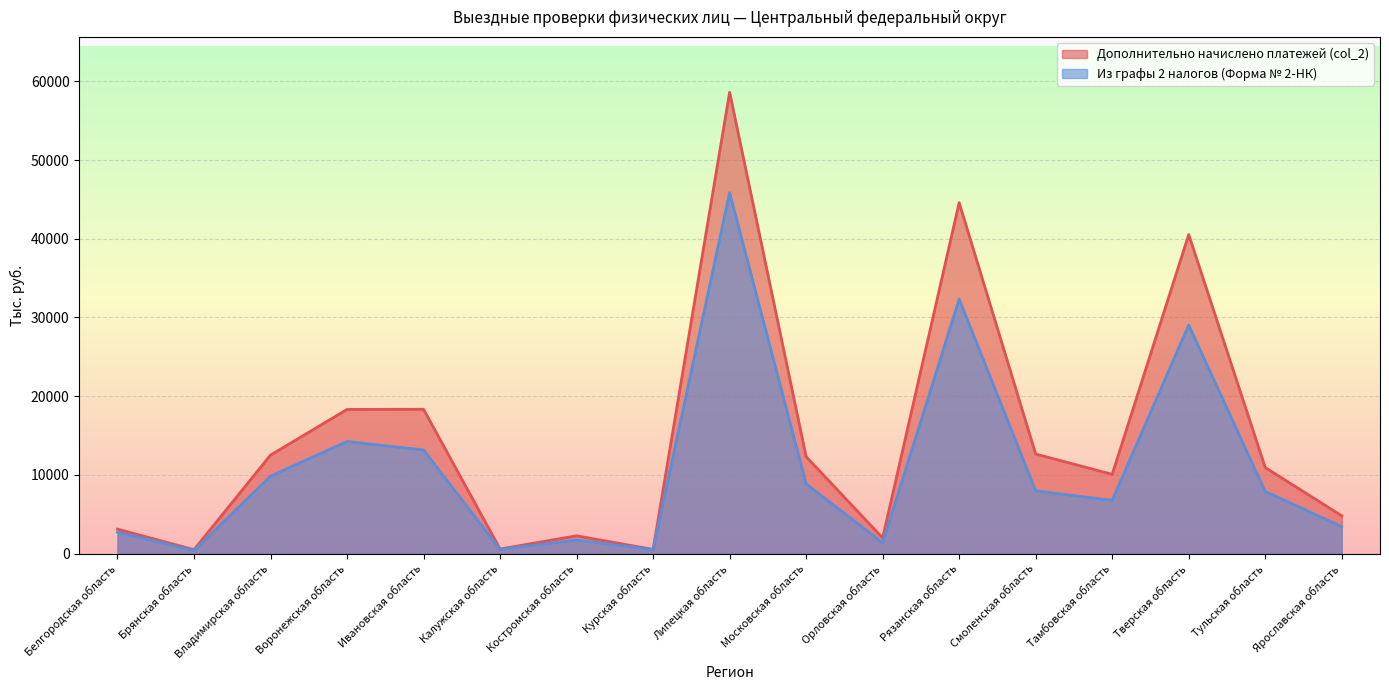

What is the difference between the Дополнительно начислено платежей (col_2) values at Тамбовская область and Московская область?

2247